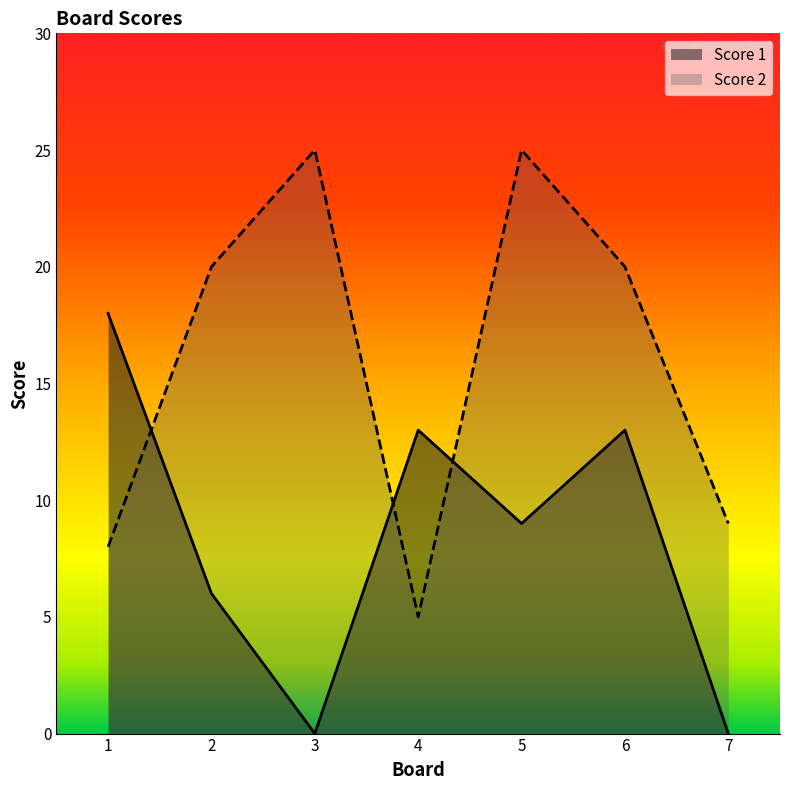

At which category is the sum across all series the highest?

5